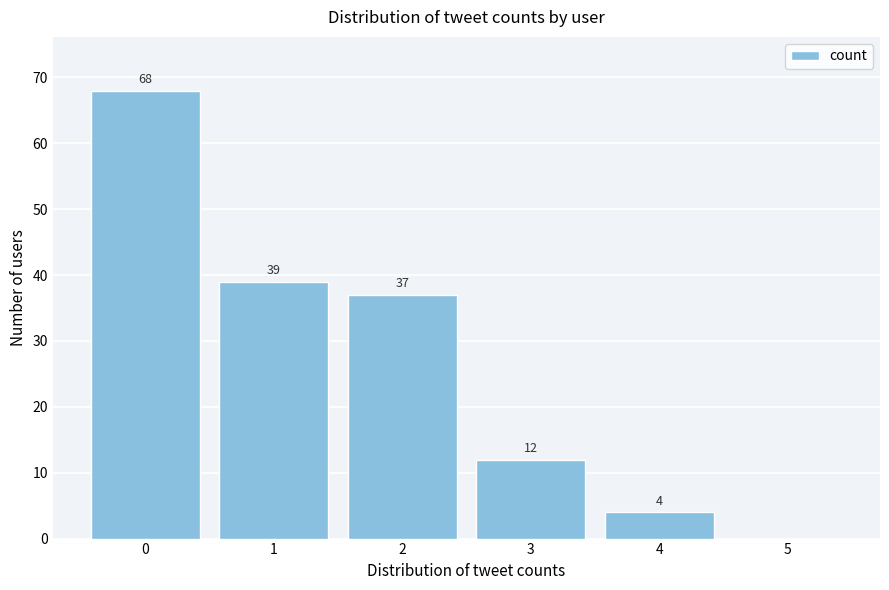

Over which range of the x-axis is the bar tallest?

-0.5 to 0.5